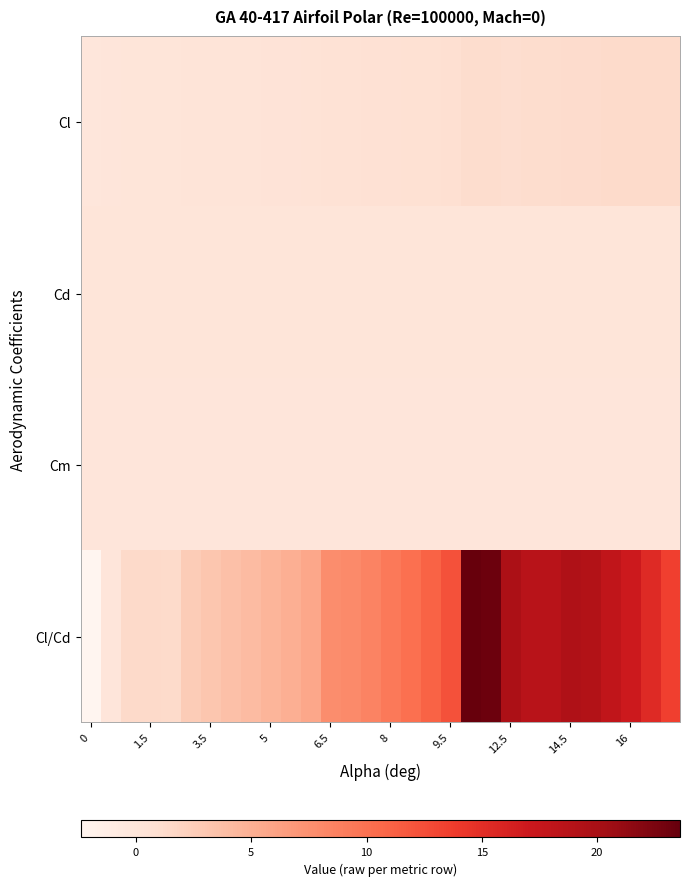

List the series in order of their peak value, highest first.

Cl/Cd, Cl, Cd, Cm